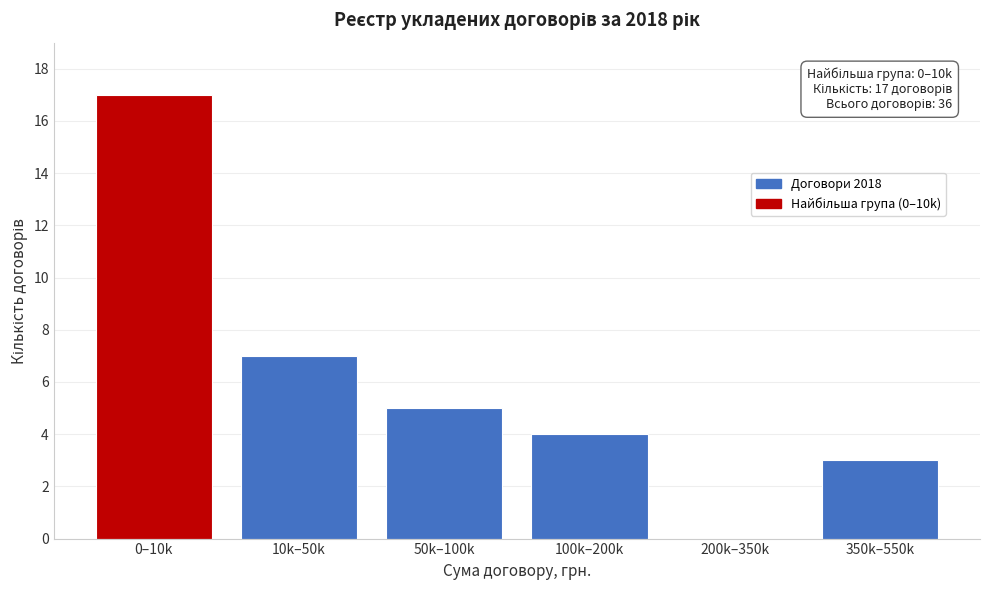

Reading left to right, what are all the values shown in this chart?

0–10k=17	10k–50k=7	50k–100k=5	100k–200k=4	200k–350k=0	350k–550k=3